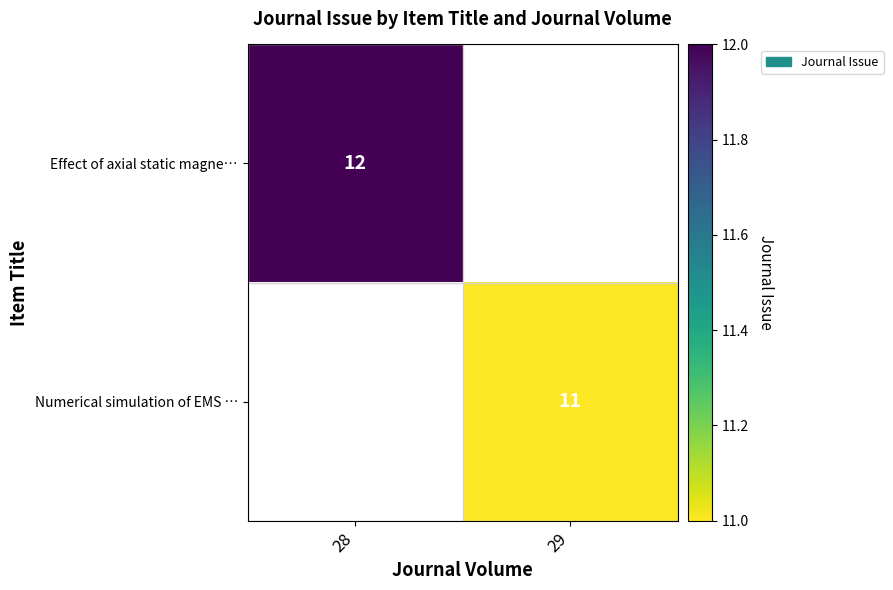

Is it true that Effect of axial static magne… equals 19 at 28?

False